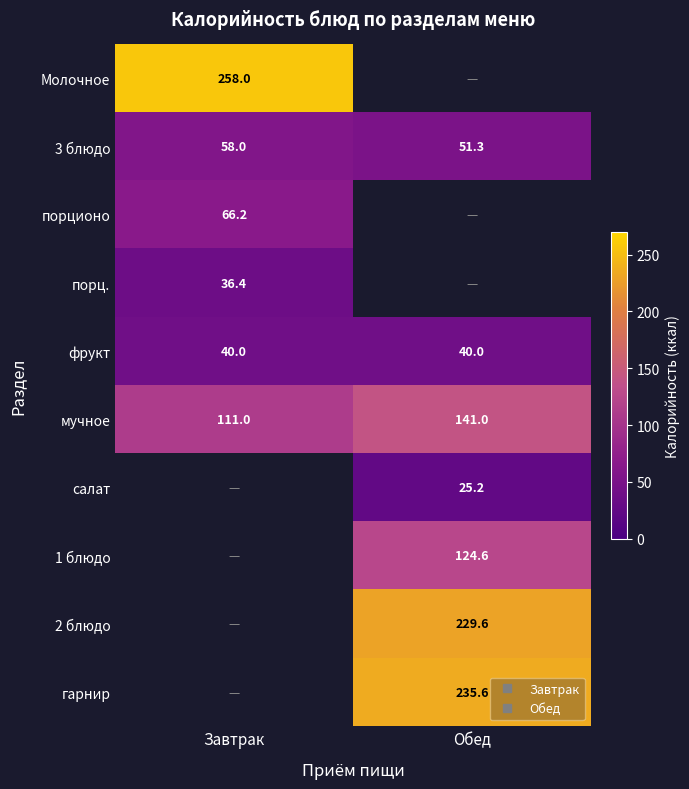

How many values in the 3 блюдо series are below 58?

1